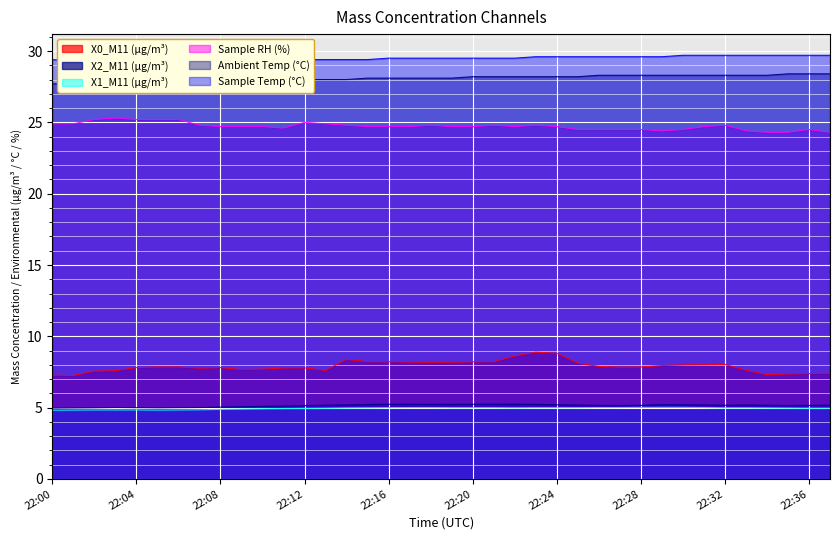

At which label does X1_M11 (μg/m³) reach its peak?

22:28